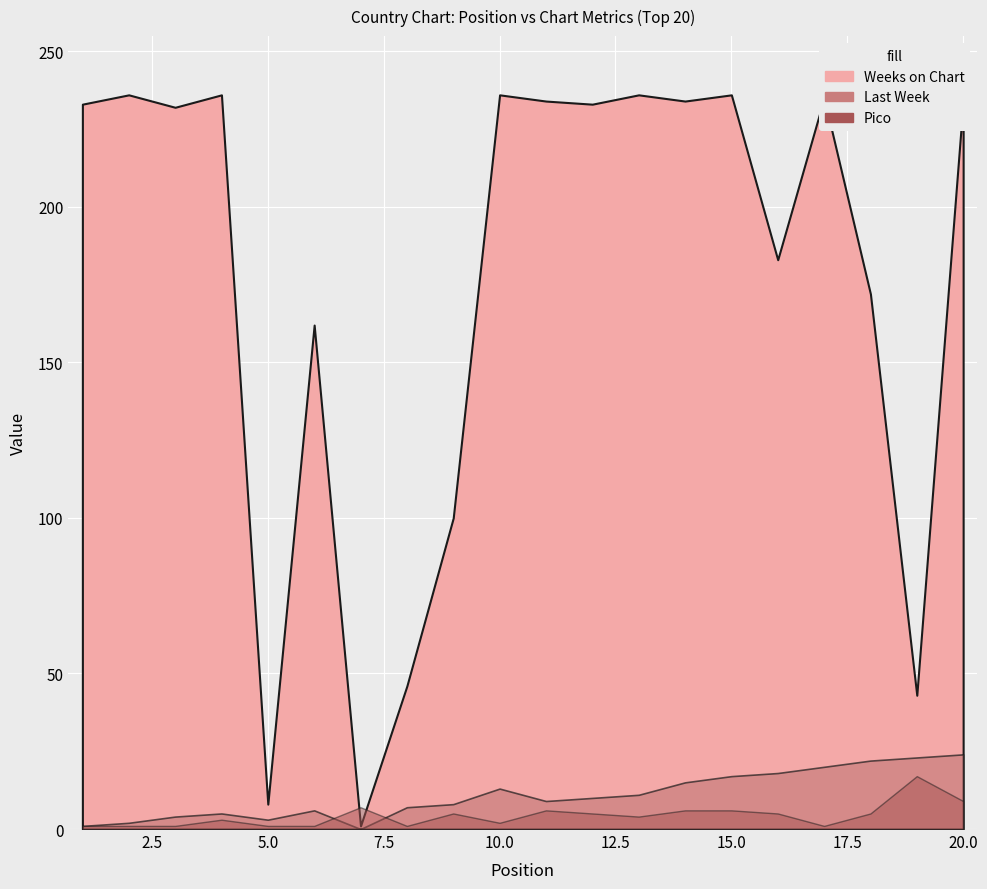

Reading left to right, extract all data points from this chart.

Weeks on Chart: 1=233	2=236	3=232	4=236	5=8	6=162	7=1	8=46	9=100	10=236	11=234	12=233	13=236	14=234	15=236	16=183	17=235	18=172	19=43	20=234
Last Week: 1=1	2=2	3=4	4=5	5=3	6=6	7=0	8=7	9=8	10=13	11=9	12=10	13=11	14=15	15=17	16=18	17=20	18=22	19=23	20=24
Pico: 1=1	2=1	3=1	4=3	5=1	6=1	7=7	8=1	9=5	10=2	11=6	12=5	13=4	14=6	15=6	16=5	17=1	18=5	19=17	20=9